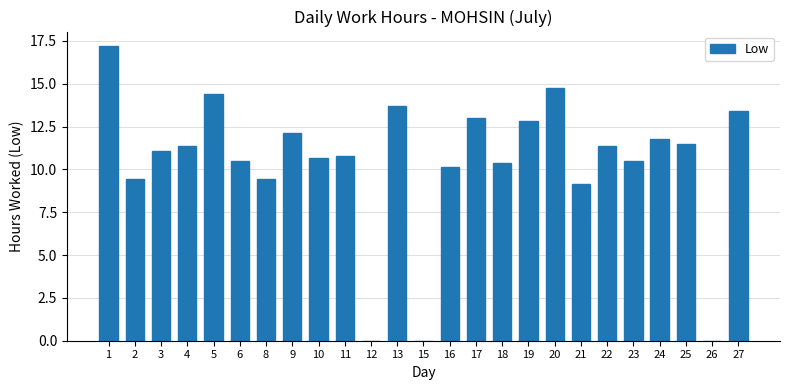

The chart shows a value of 23.0 at 1. True or false?

False